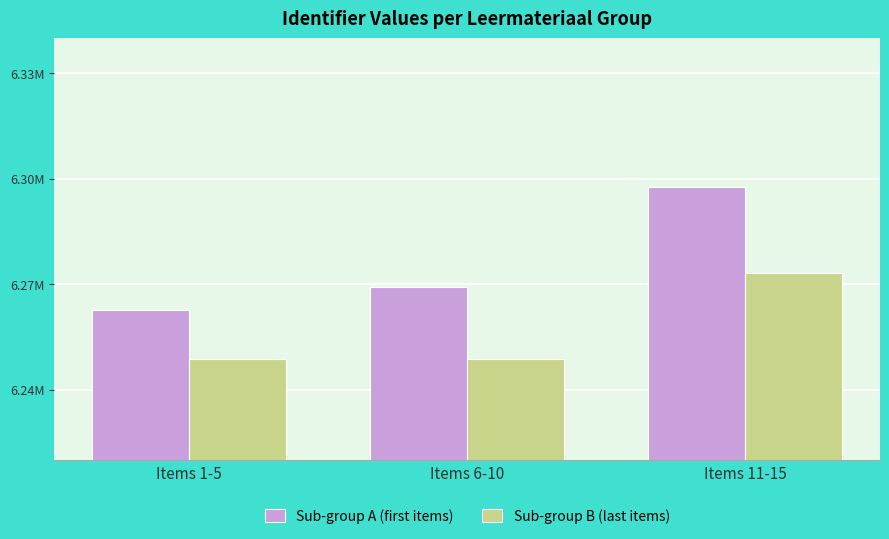

Rank the categories by Sub-group A (first items) value from highest to lowest.

Items 11-15, Items 6-10, Items 1-5